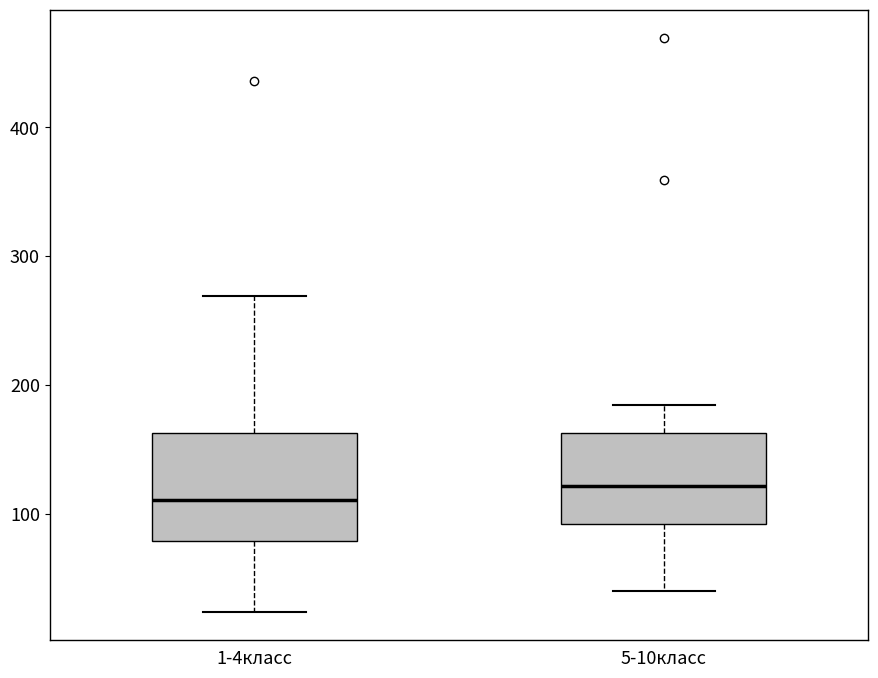

Comparing the boxes themselves (not the whiskers), which one is the tallest?

1-4класс